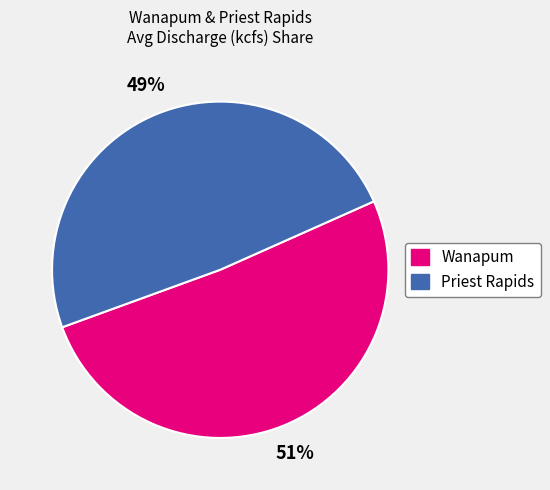

To the nearest percent, what is the average slice percentage?

50%